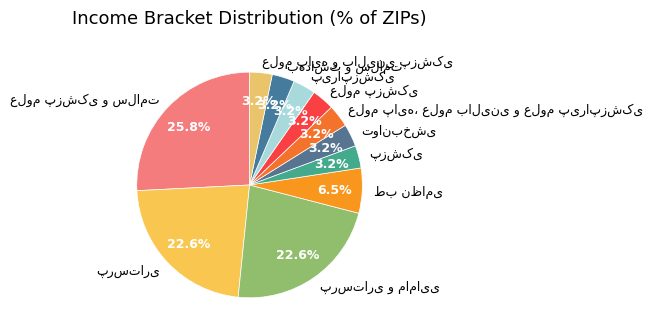

Does any single category account for the majority?

No